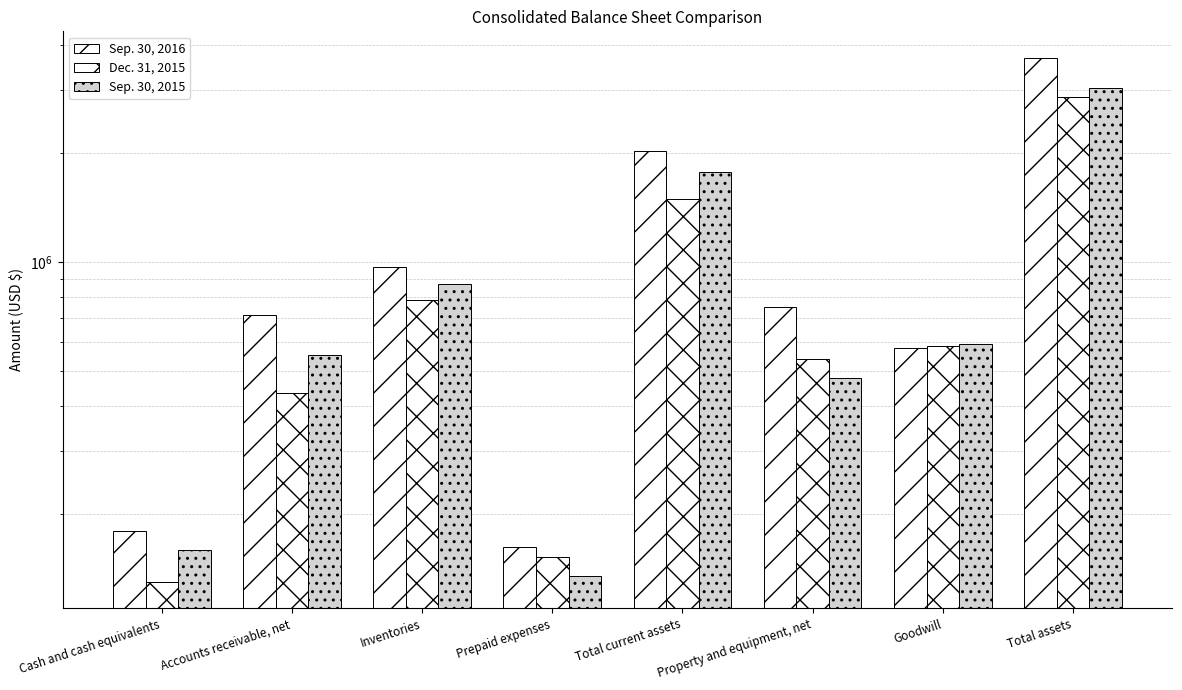

What is the spread (max minus min) of values at Cash and cash equivalents?

50102